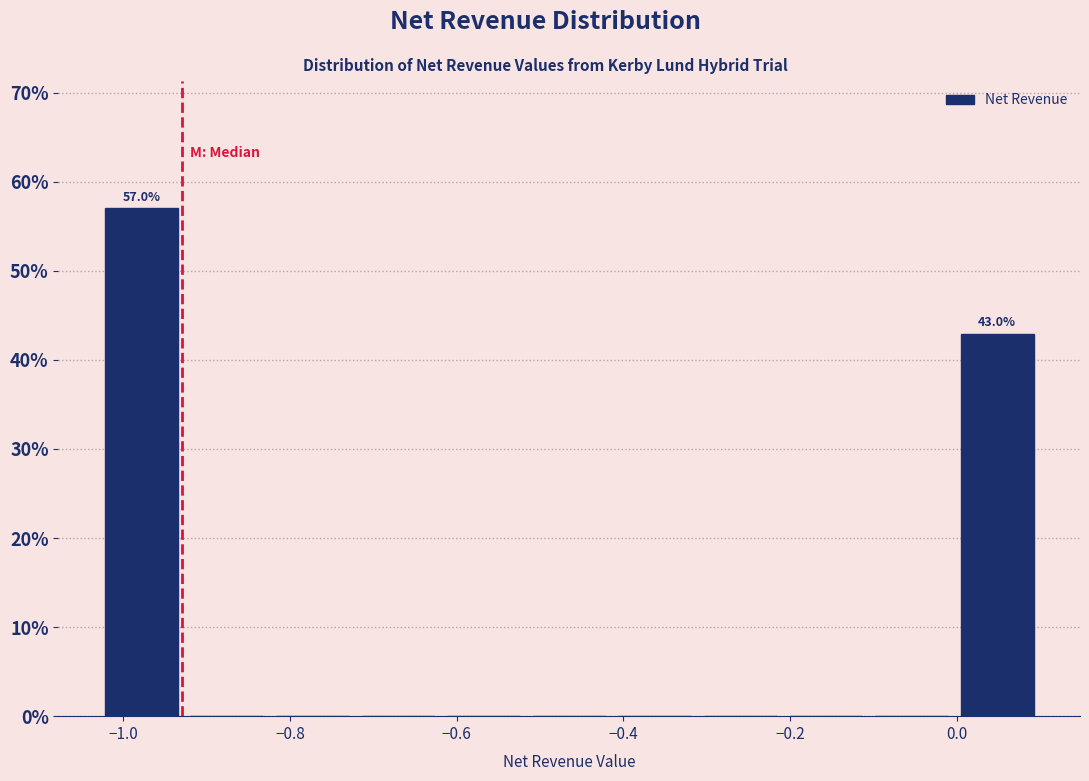

Over which range of the x-axis is the bar tallest?

-1.02 to -0.92